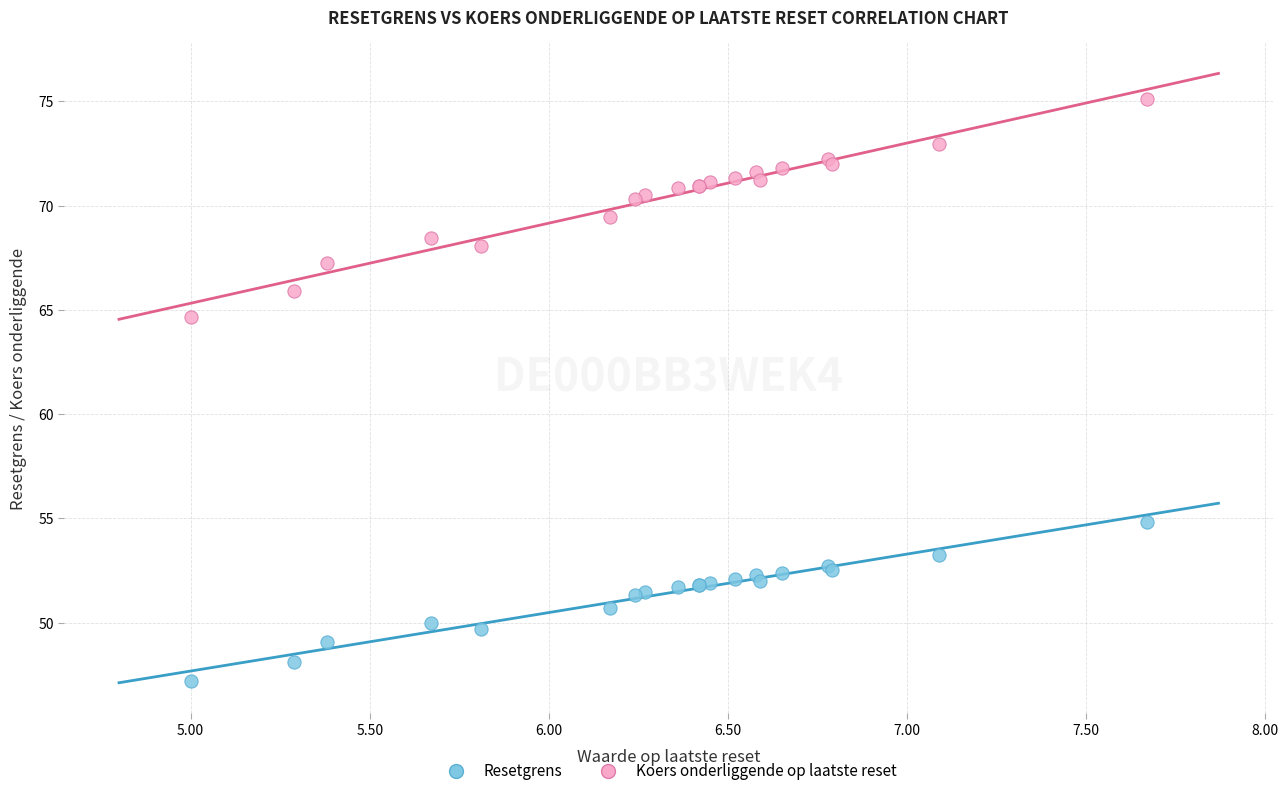

Which series contains the highest Y value?

Koers onderliggende op laatste reset